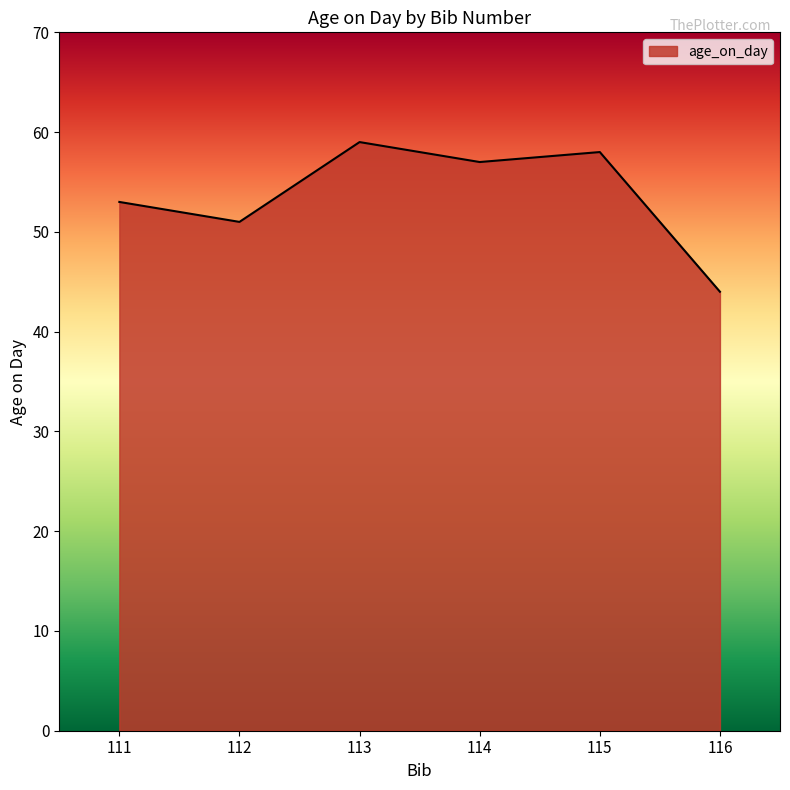

Which label corresponds to the smallest value in the chart?

116